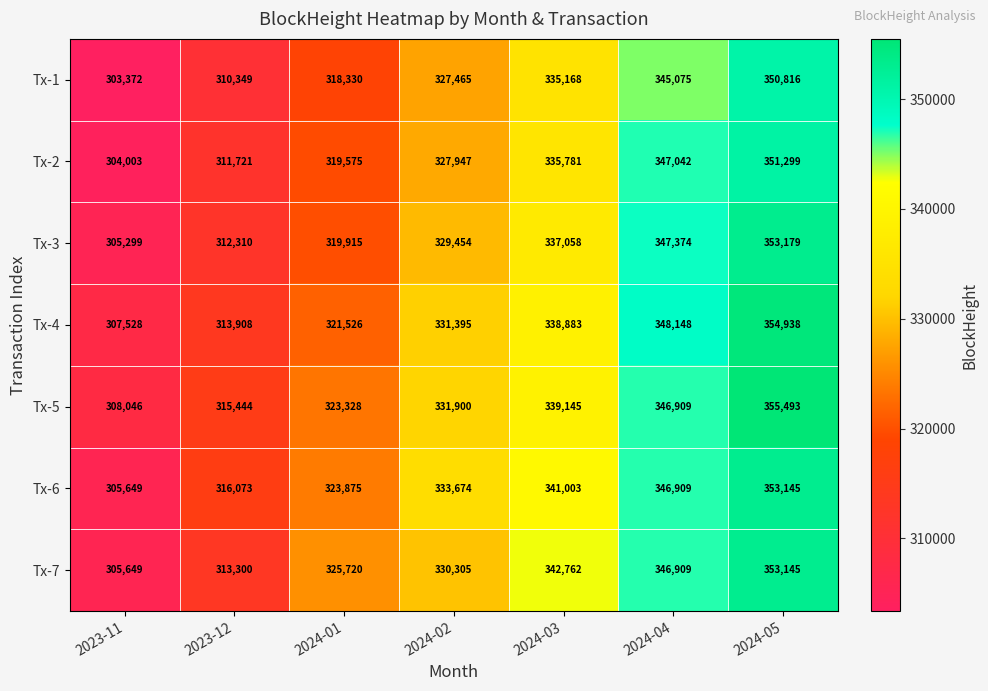

Where is Tx-2 nearest to the value 327651?

2024-02